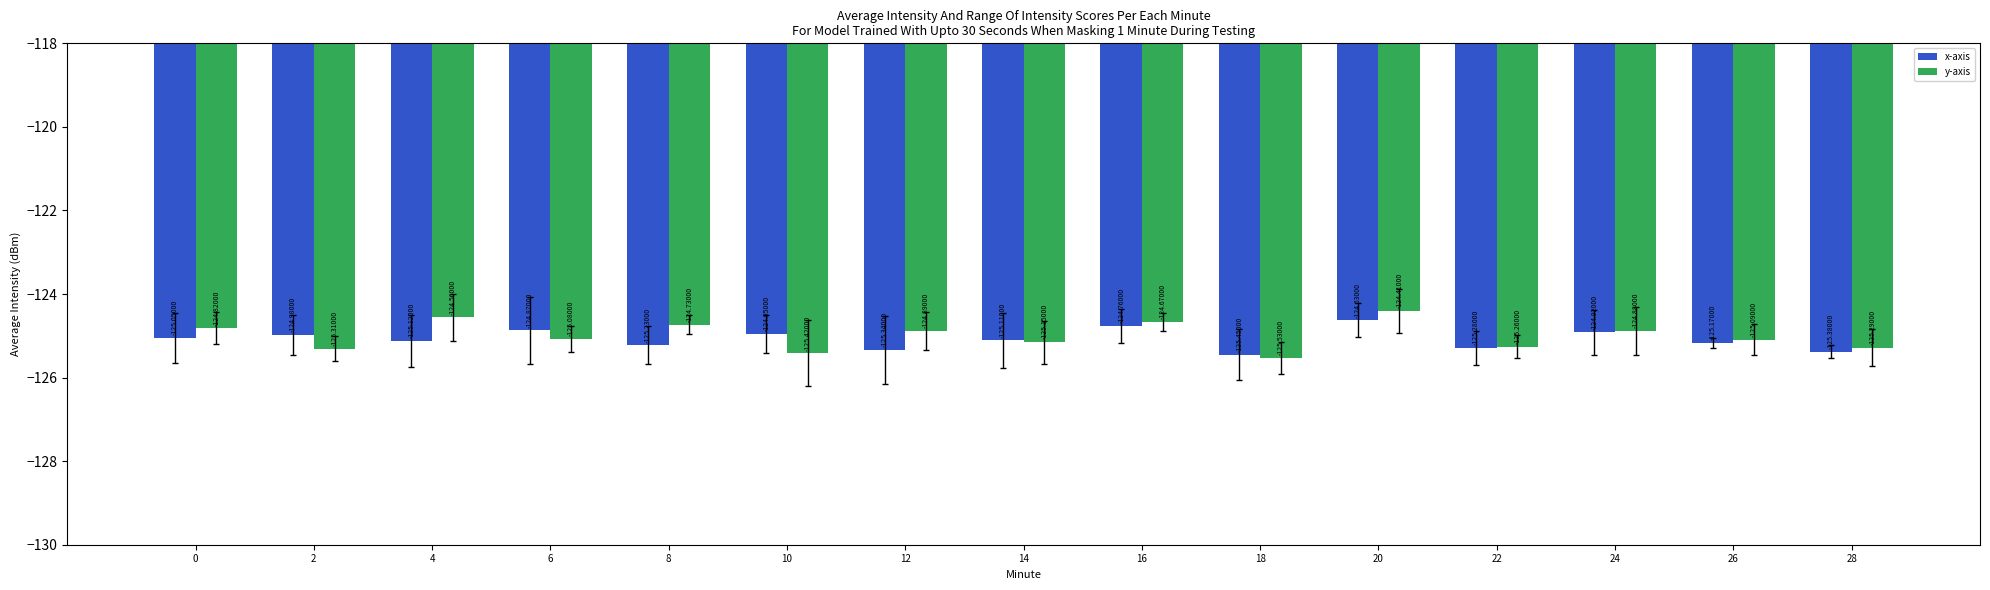

Which series has the largest total across all categories?

y-axis